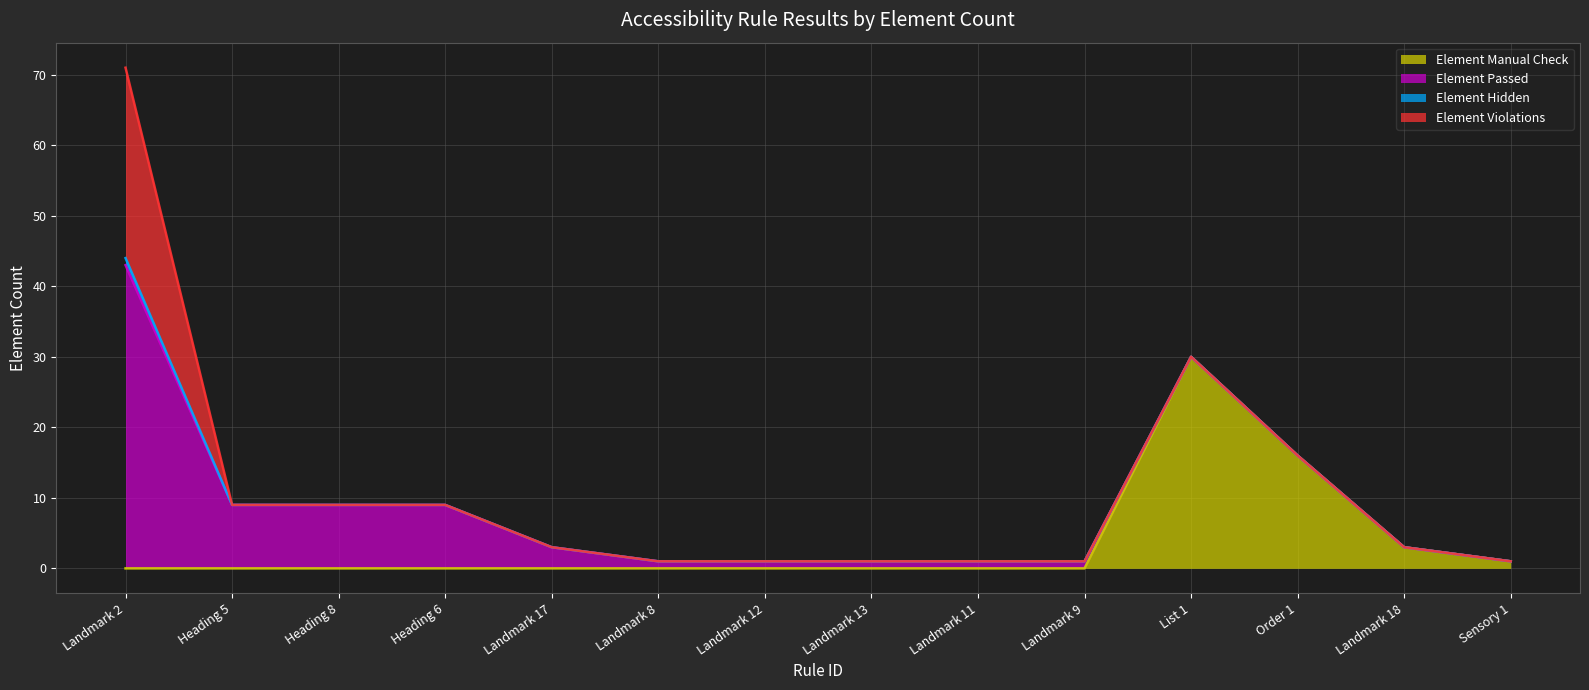

True or false: Element Passed and Element Manual Check cross at least once.

True